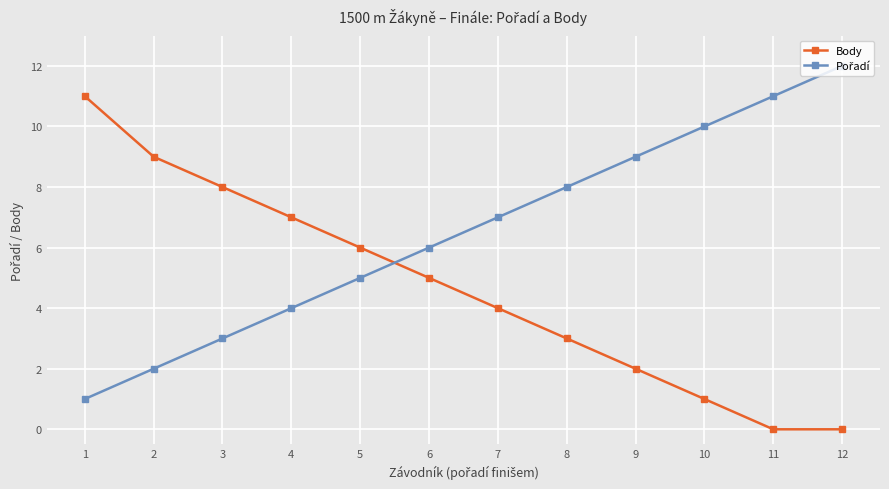

True or false: Body has more than 0 points higher than both neighbors.

False